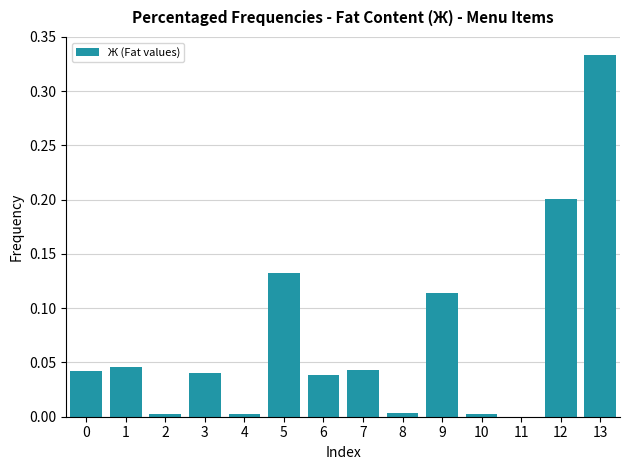

The value at 6 is 0.1. True or false?

False